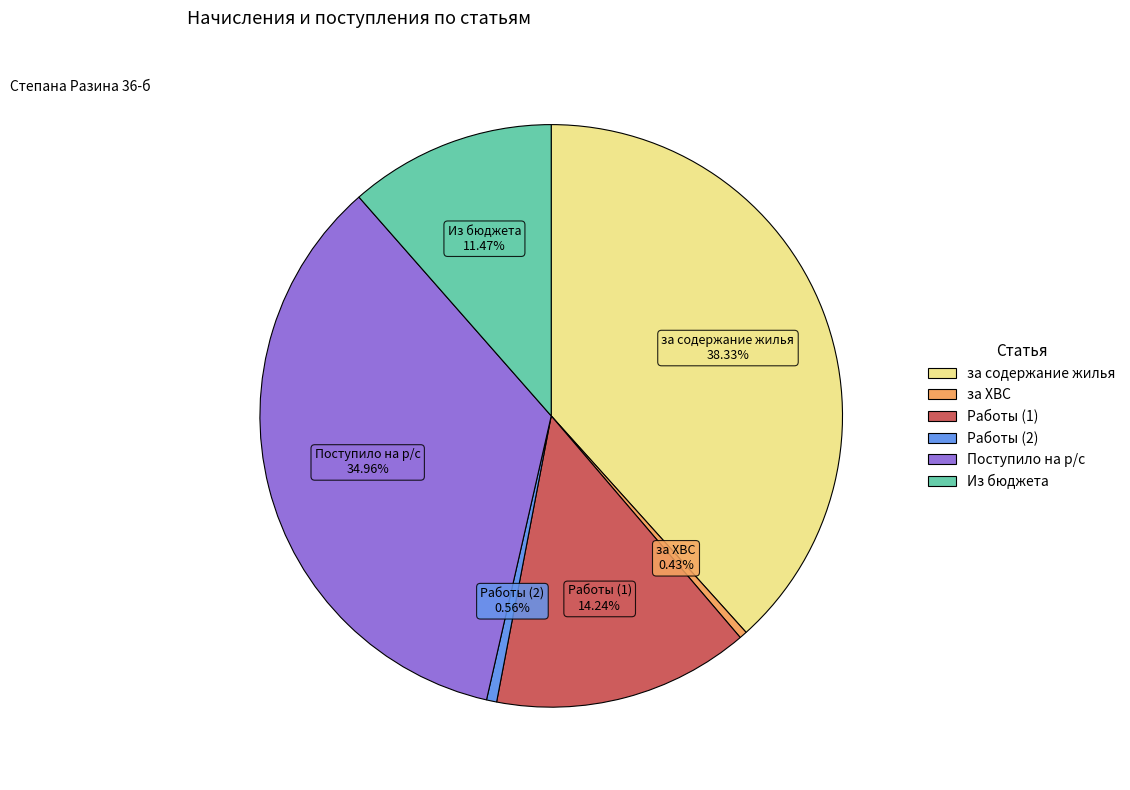

Which has a higher value, Работы (2) or Из бюджета?

Из бюджета